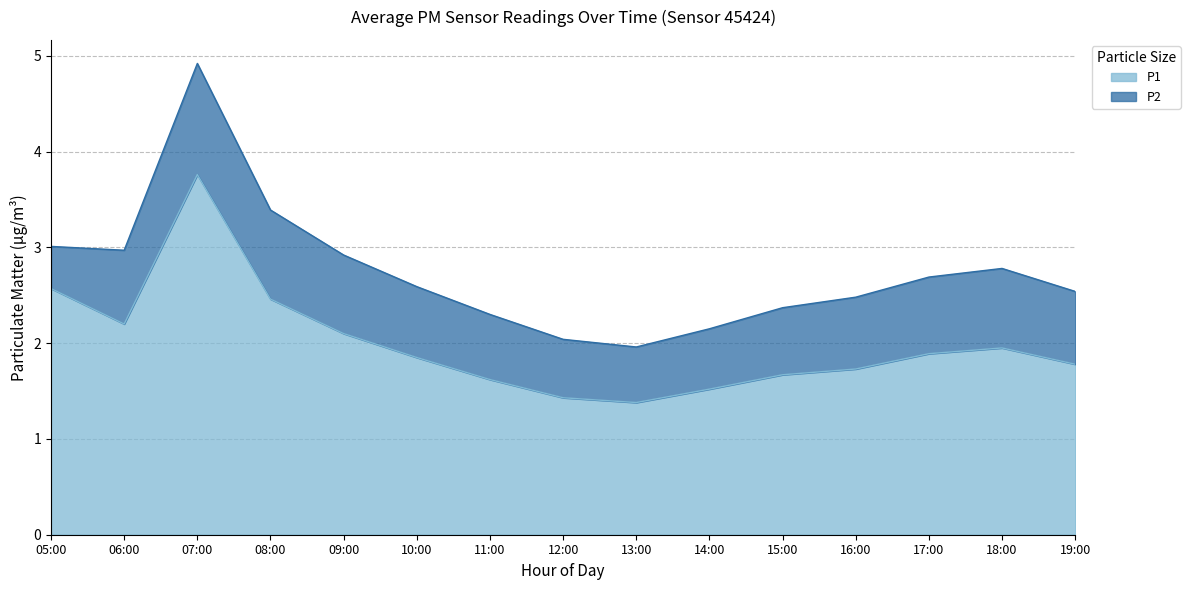

Rank the categories by value from highest to lowest.

07:00, 05:00, 08:00, 06:00, 09:00, 18:00, 17:00, 10:00, 19:00, 16:00, 15:00, 11:00, 14:00, 12:00, 13:00